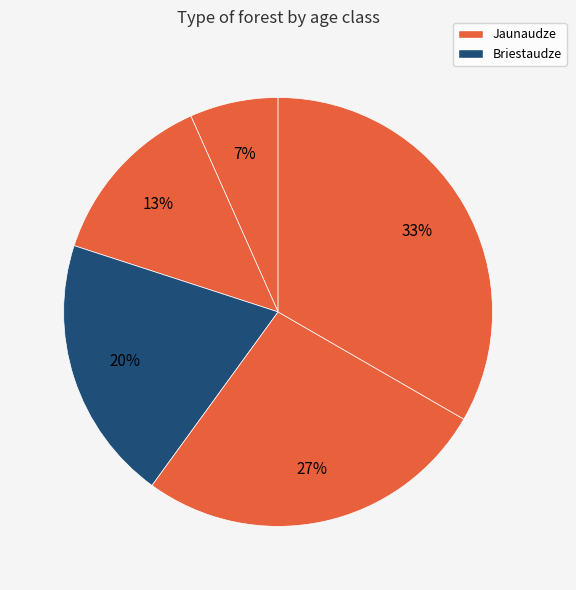

What is the smallest slice in the pie chart?

Jaunaudze